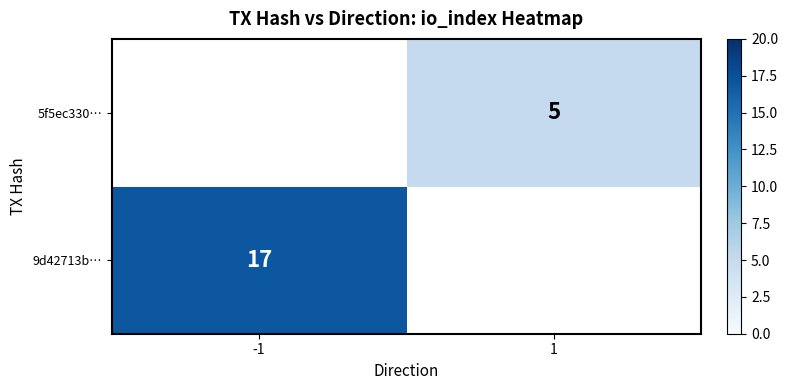

The 5f5ec330… series shows 5 at 1. True or false?

True